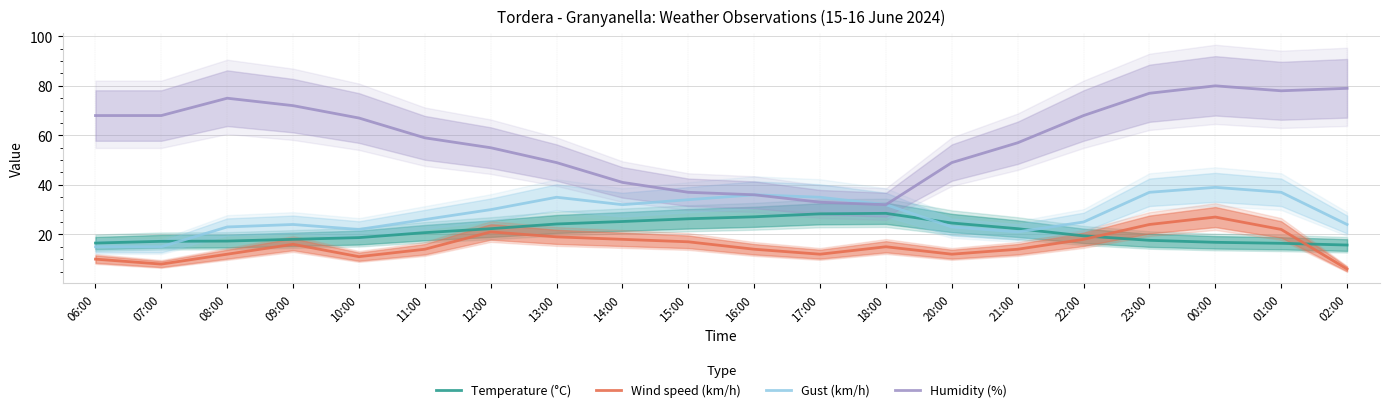

Which label corresponds to the largest value in the chart?

00:00